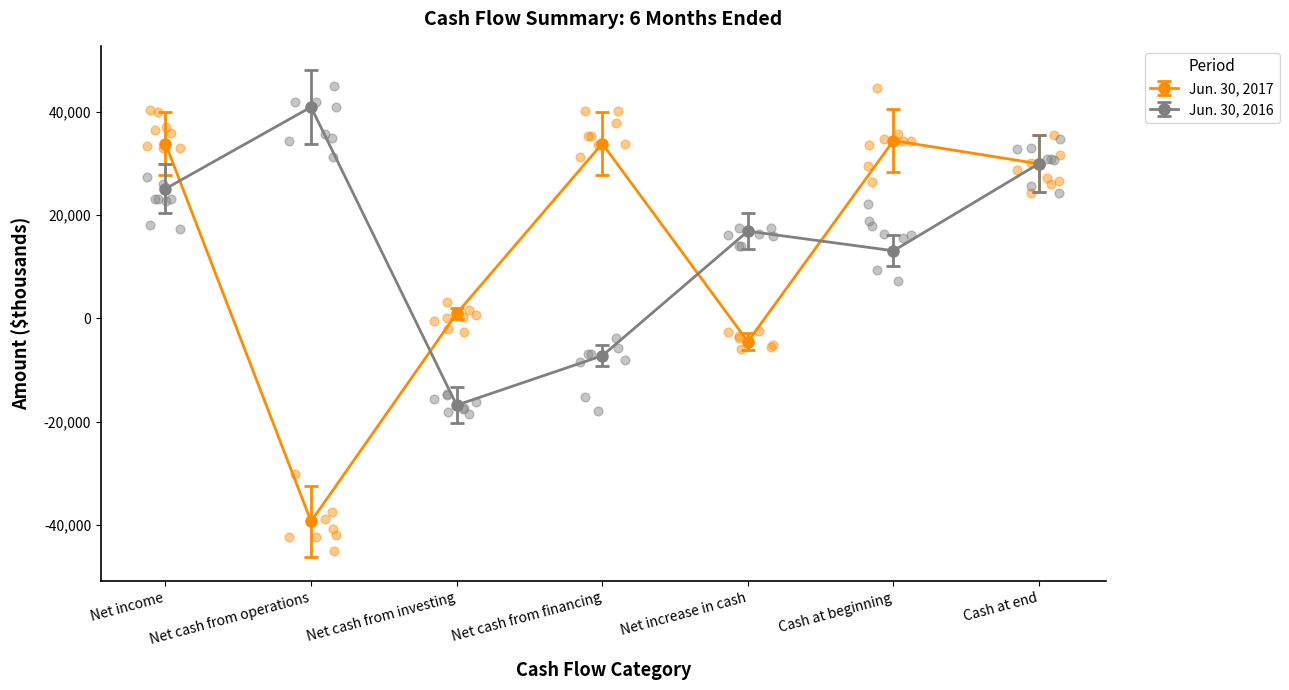

At how many categories does at least one series exceed -37095?

7